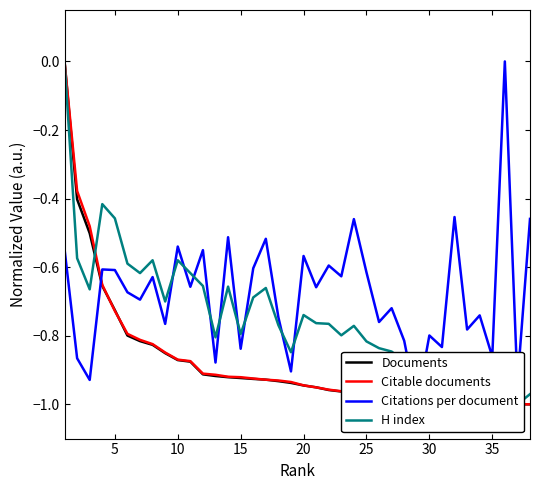

Does the chart have visible grid lines?

No